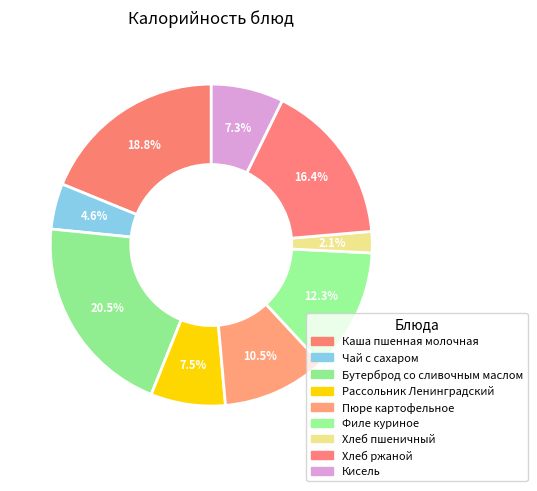

What is the change in value from Чай с сахаром to Хлеб пшеничный?

-32